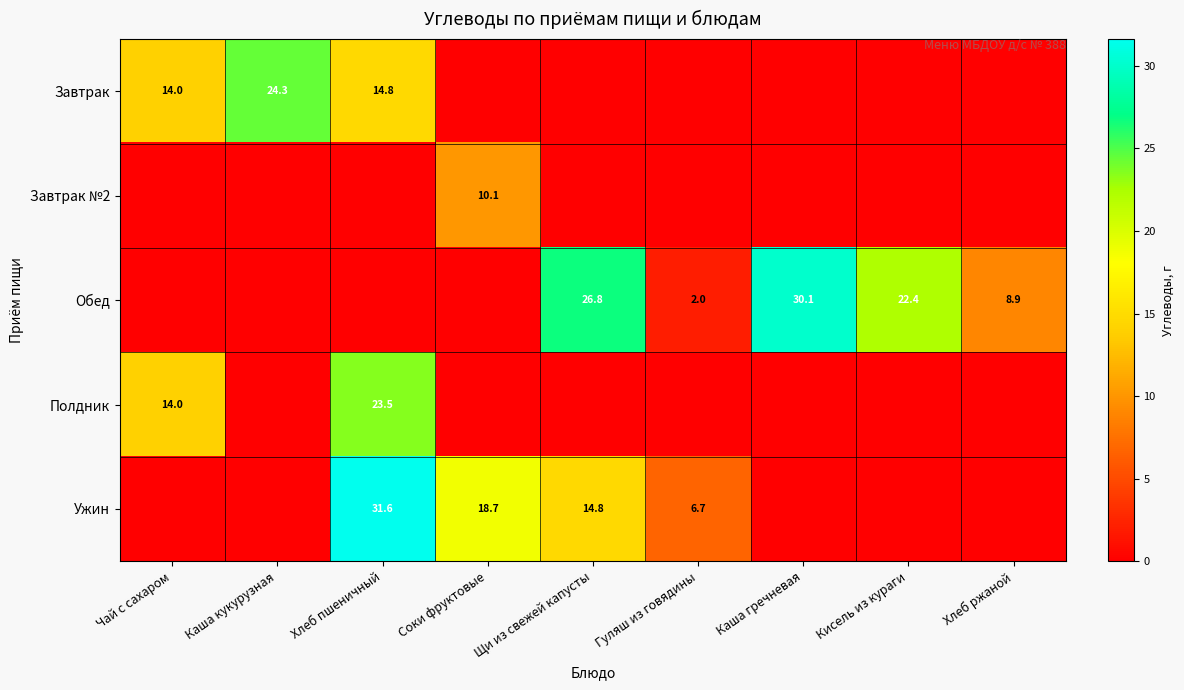

The value of Завтрак at Хлеб пшеничный is 14.8. True or false?

True